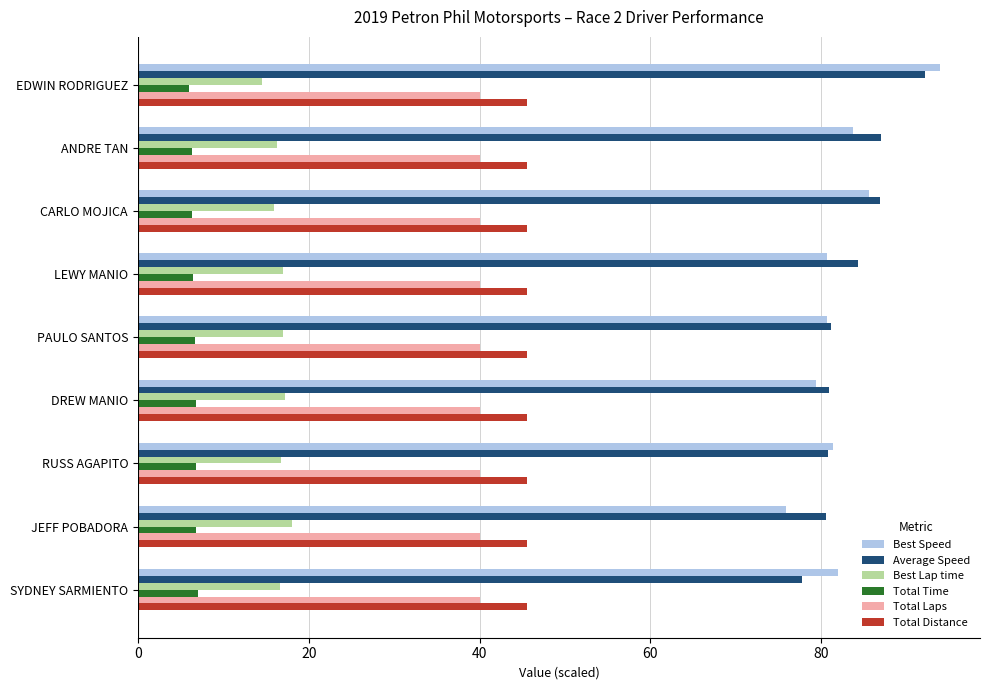

What is the approximate value of Average Speed at EDWIN RODRIGUEZ?

92.2